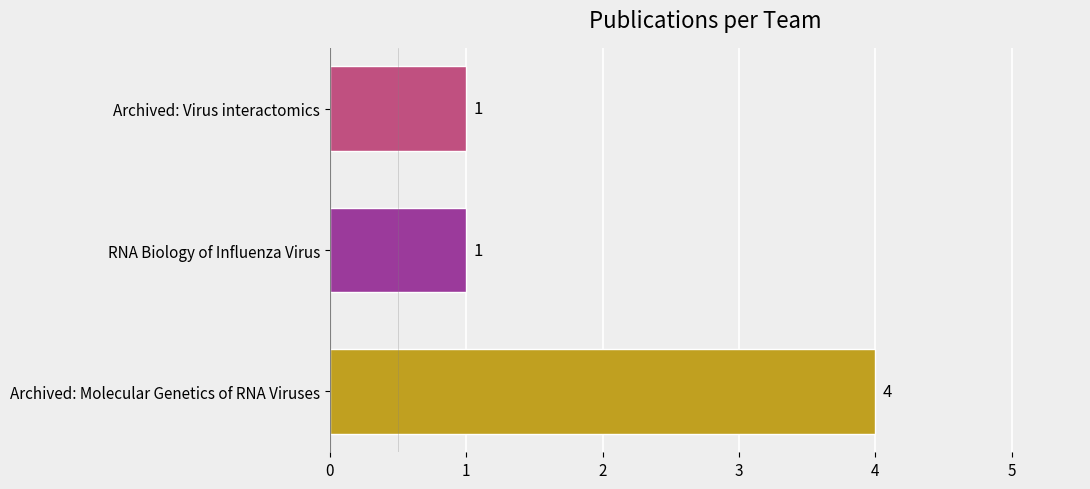

Reading bottom to top, extract all data points from this chart.

4	1	1